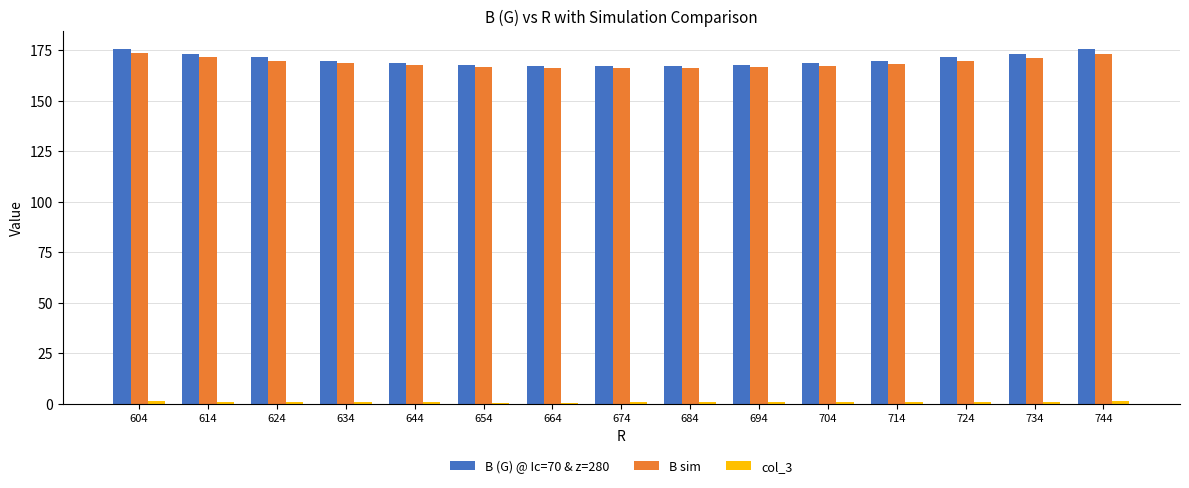

What is the spread (max minus min) of values at 624?

170.4